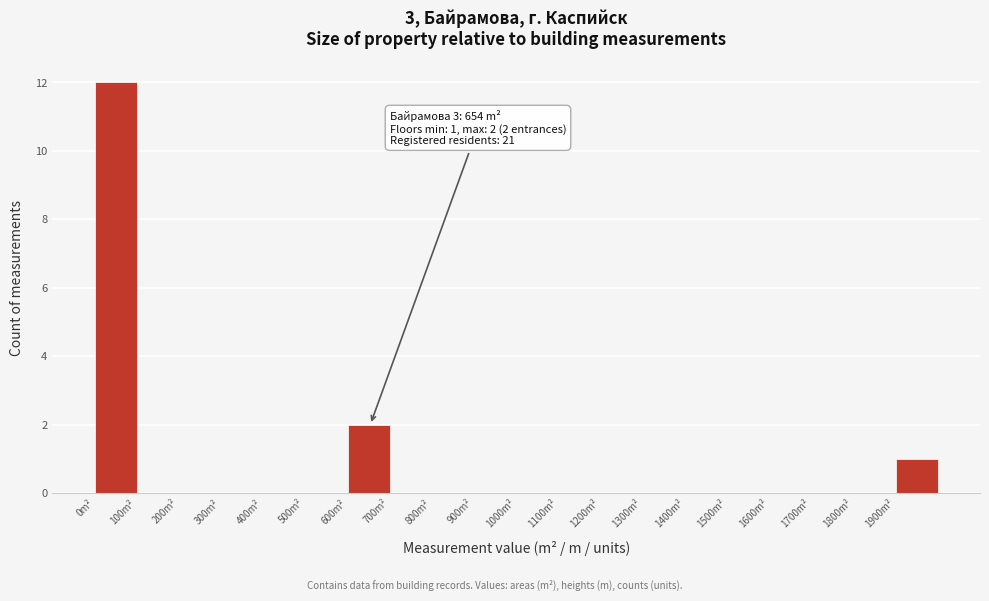

Which range on the x-axis has the tallest bar?

0 to 100